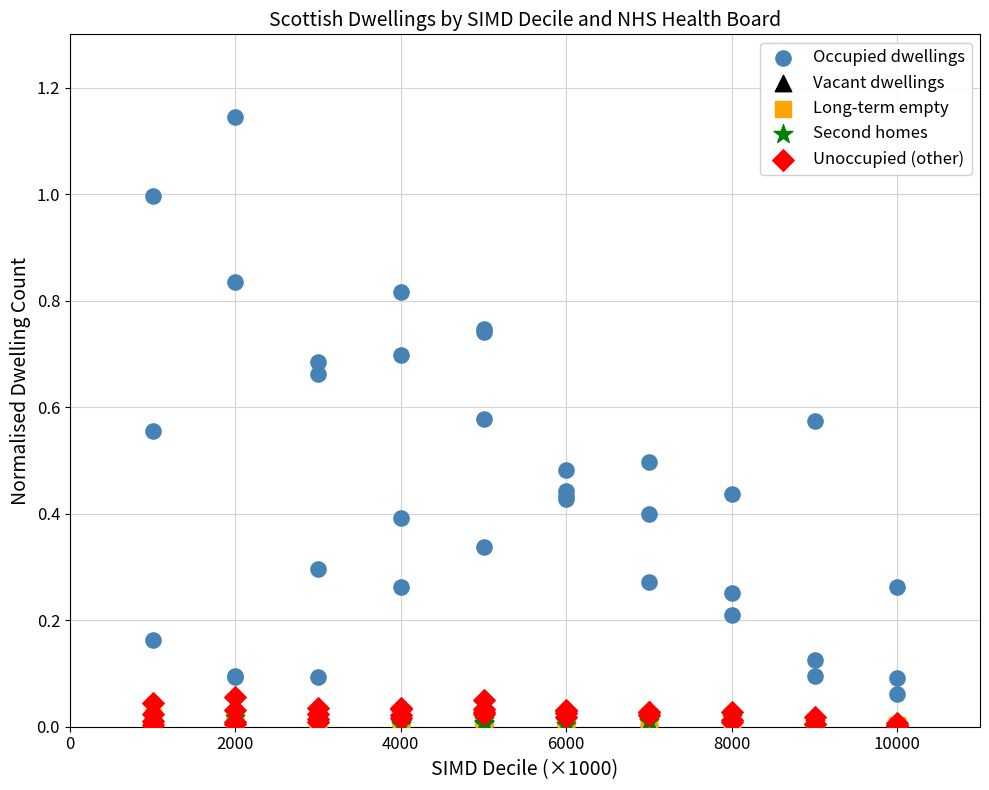

What are all the series names shown in the legend?

Occupied dwellings, Vacant dwellings, Long-term empty, Second homes, Unoccupied (other)